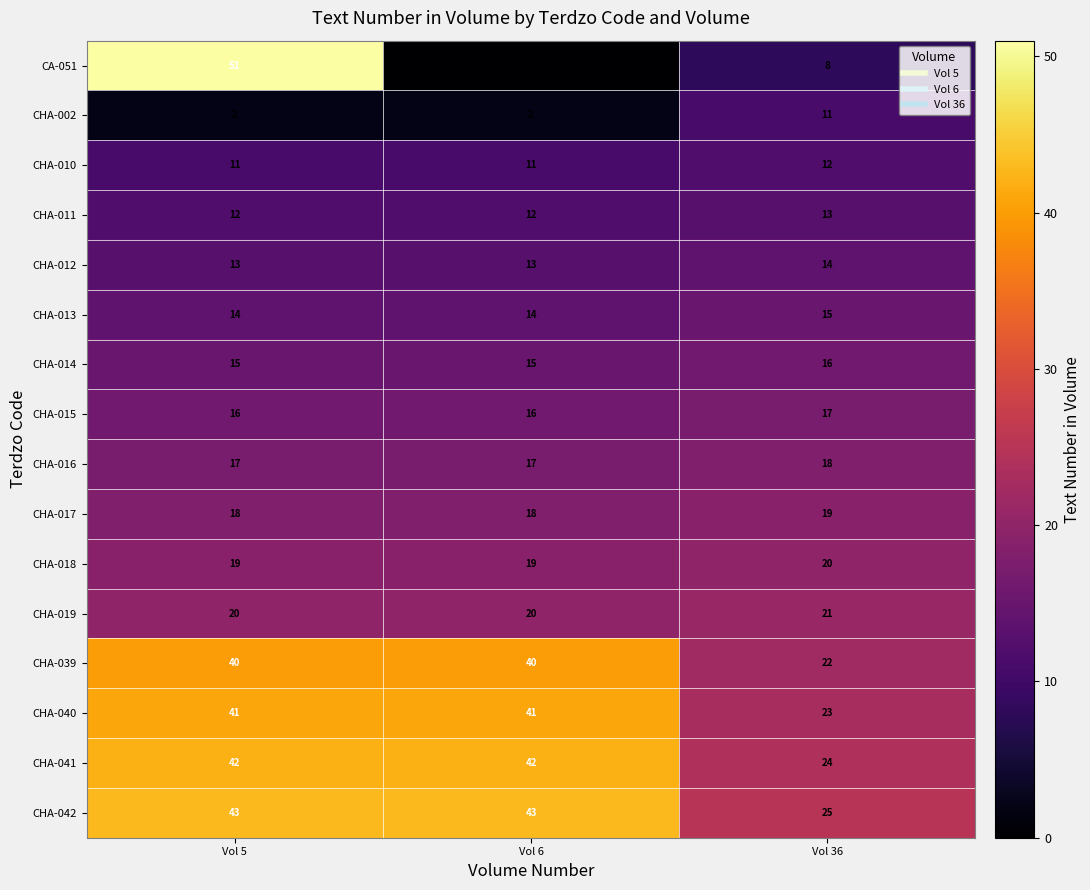

The value of CHA-002 at Vol 5 is 3. True or false?

False